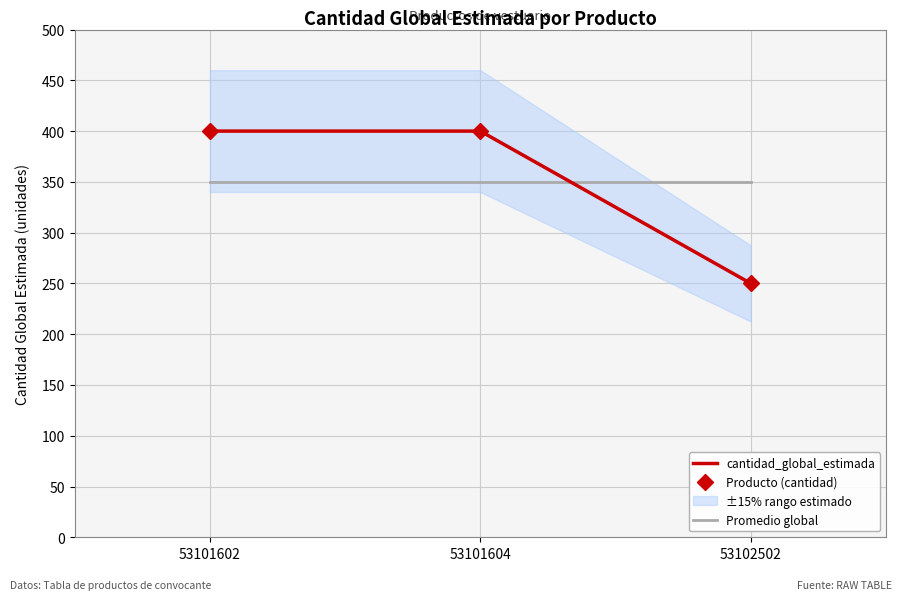

Reading left to right, list all the values displayed in this chart.

cantidad_global_estimada: 400	400	250
Producto (cantidad): 400	400	250
Promedio global: 350	350	350